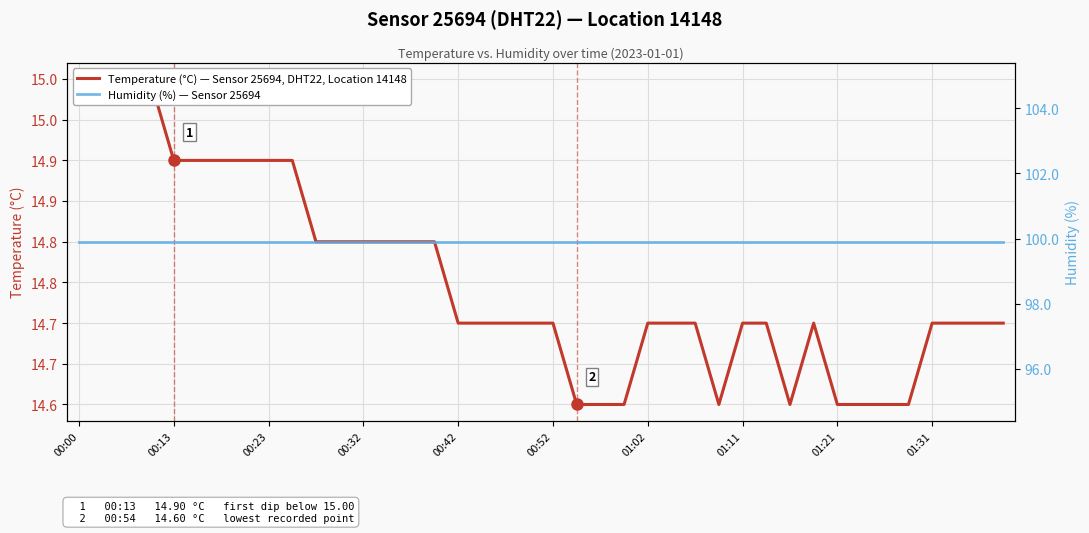

The Temperature (°C) — Sensor 25694, DHT22, Location 14148 series shows 24.6 at 33. True or false?

False